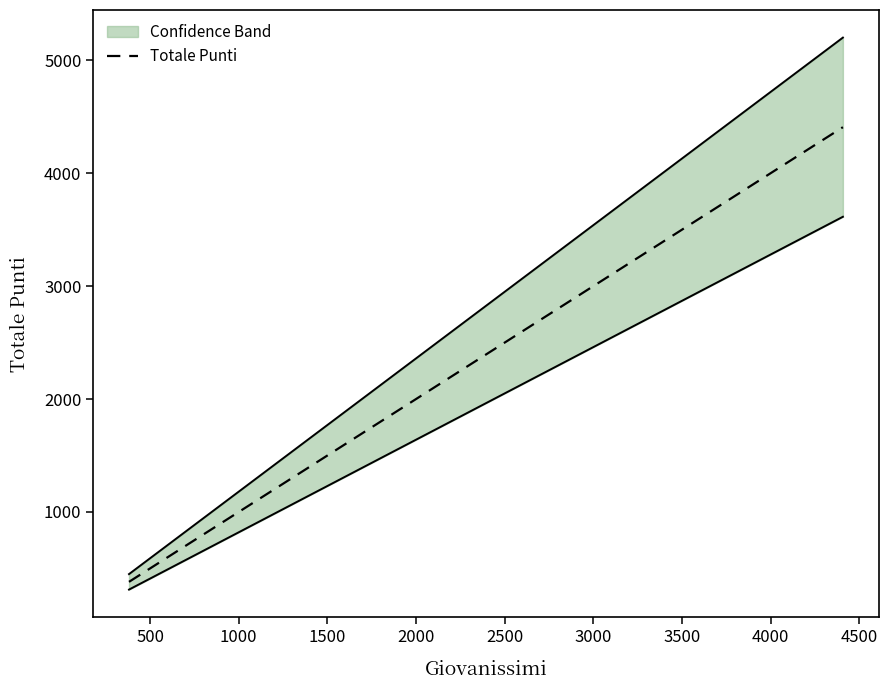

What is the lowest value of the Totale Punti series?

381